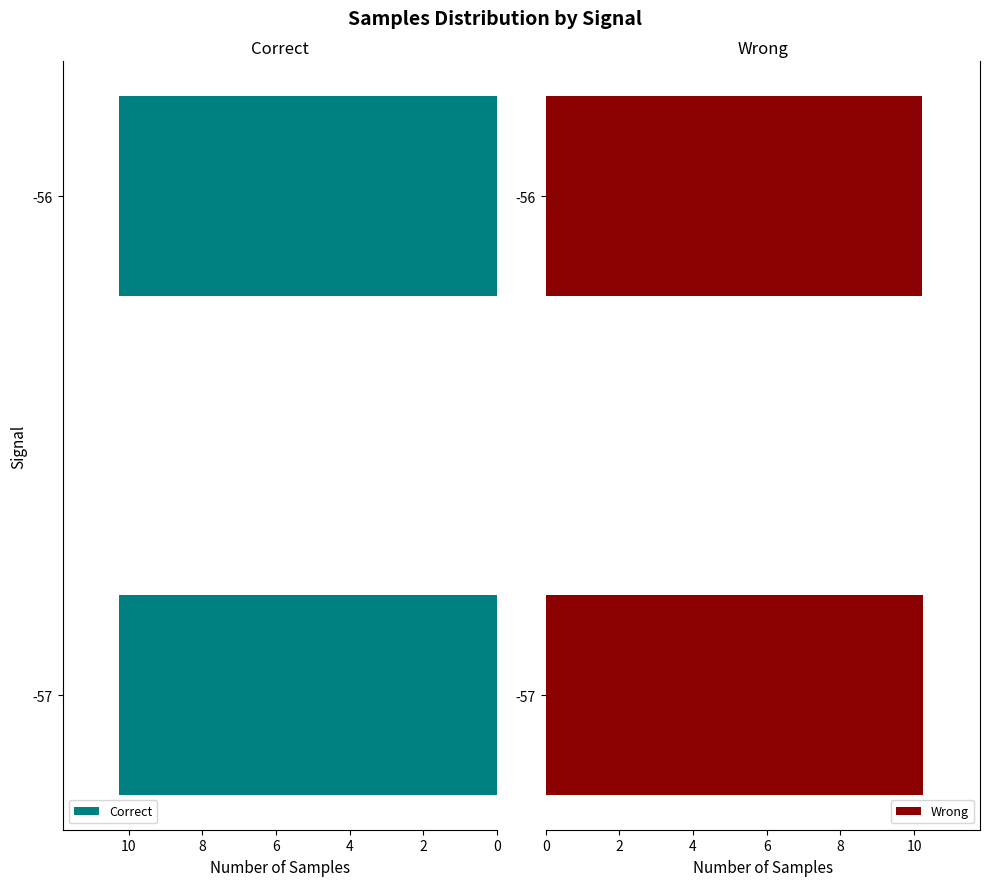

How many series are shown in this chart?

2